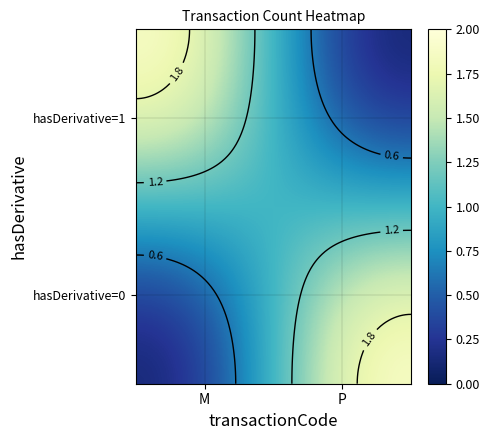

Where is hasDerivative=0 nearest to the value 1?

M